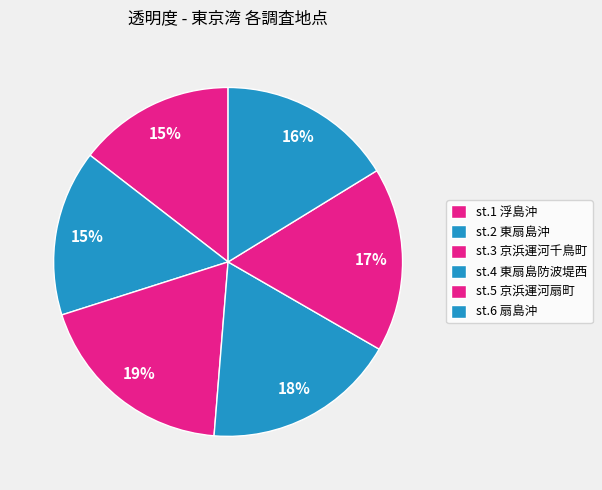

Rank the categories by value from lowest to highest.

st.1 浮島沖, st.2 東扇島沖, st.6 扇島沖, st.5 京浜運河扇町, st.4 東扇島防波堤西, st.3 京浜運河千鳥町